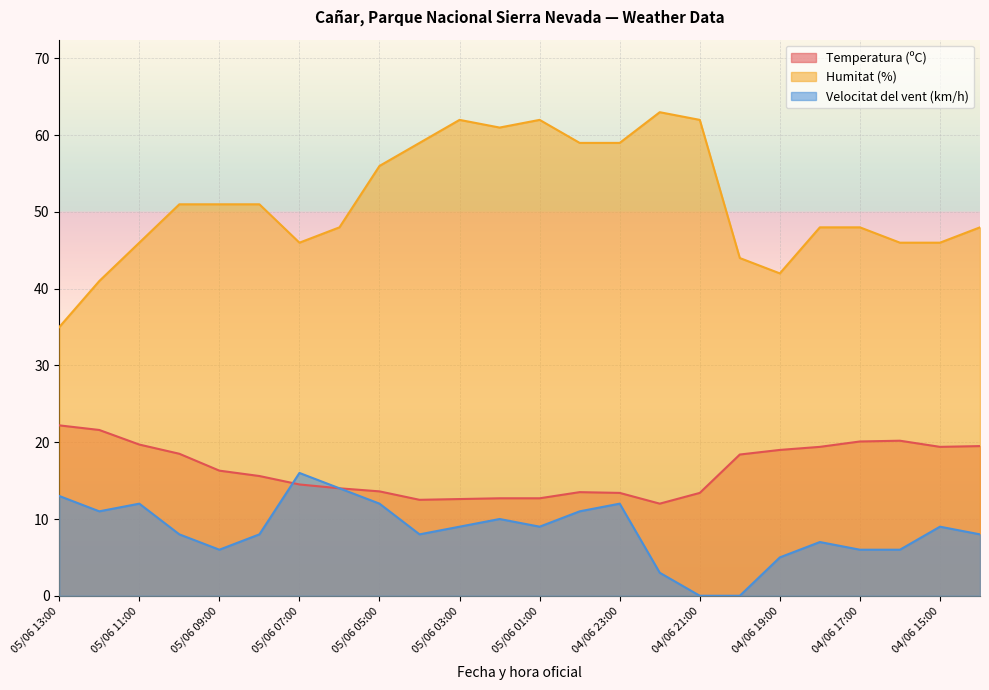

What is the difference between the maximum and minimum values in the Temperatura (ºC) series?

10.2